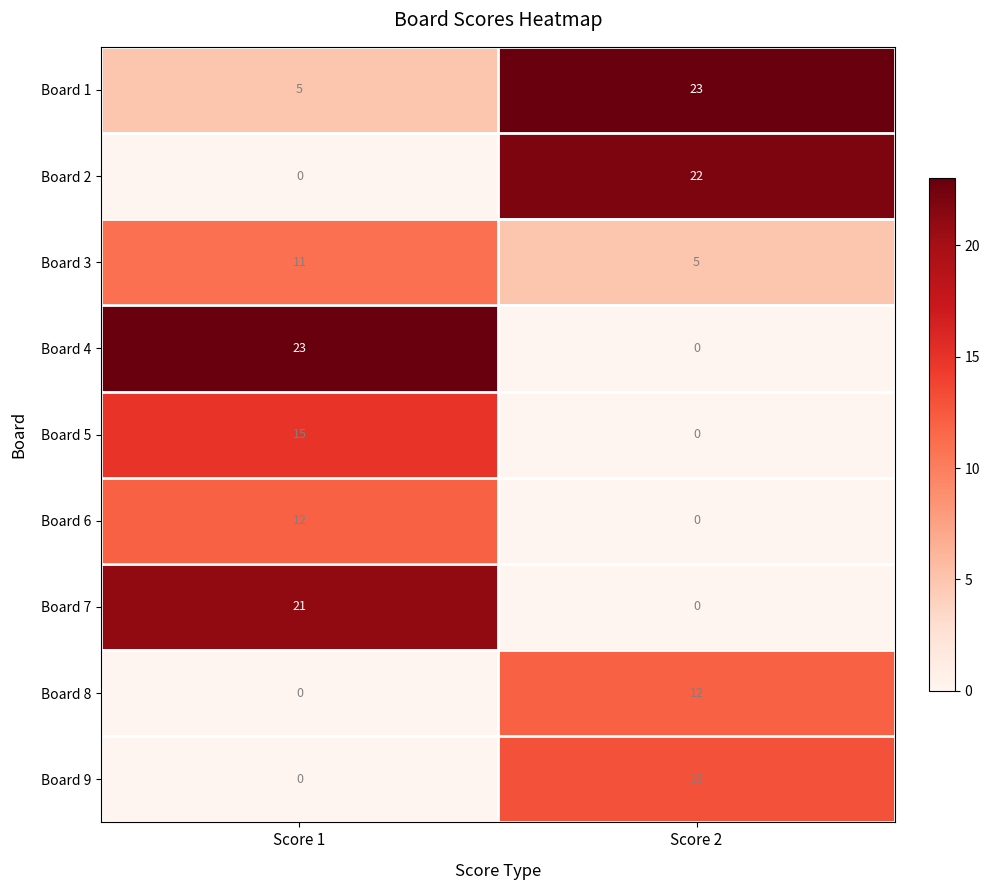

Reading left to right, list all the values displayed in this chart.

Board 1: Score 1=5	Score 2=23
Board 2: Score 1=0	Score 2=22
Board 3: Score 1=11	Score 2=5
Board 4: Score 1=23	Score 2=0
Board 5: Score 1=15	Score 2=0
Board 6: Score 1=12	Score 2=0
Board 7: Score 1=21	Score 2=0
Board 8: Score 1=0	Score 2=12
Board 9: Score 1=0	Score 2=13